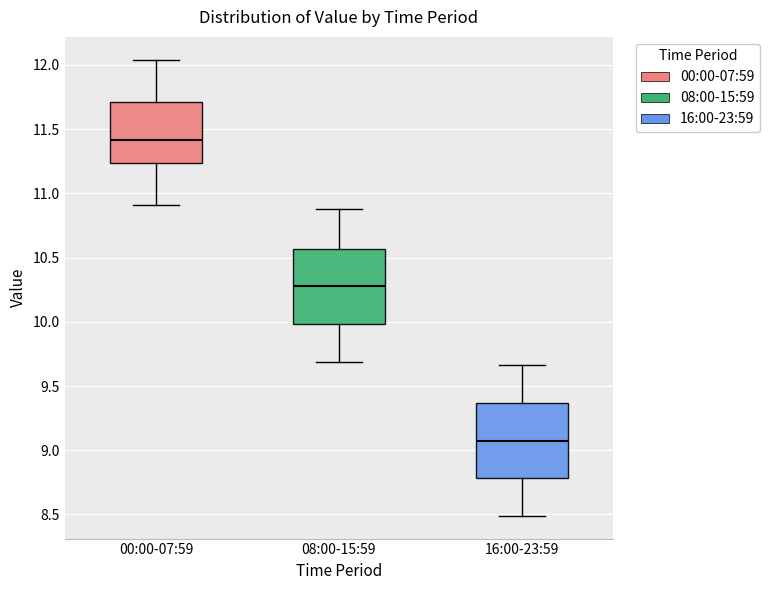

Which box has the highest median line?

00:00-07:59